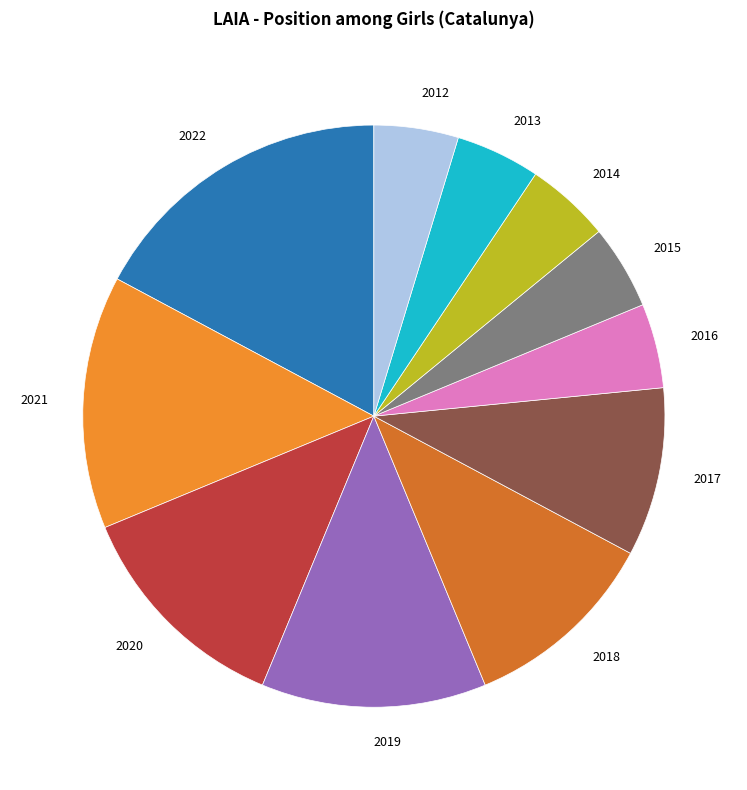

What is the largest slice in the pie chart?

2022